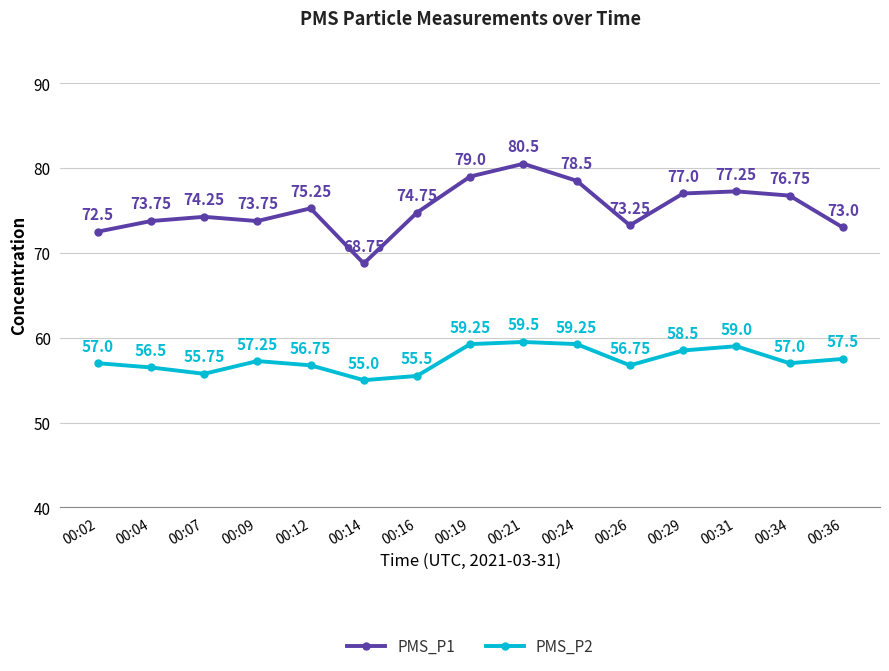

The value of PMS_P1 at 00:09 is 36.3. True or false?

False